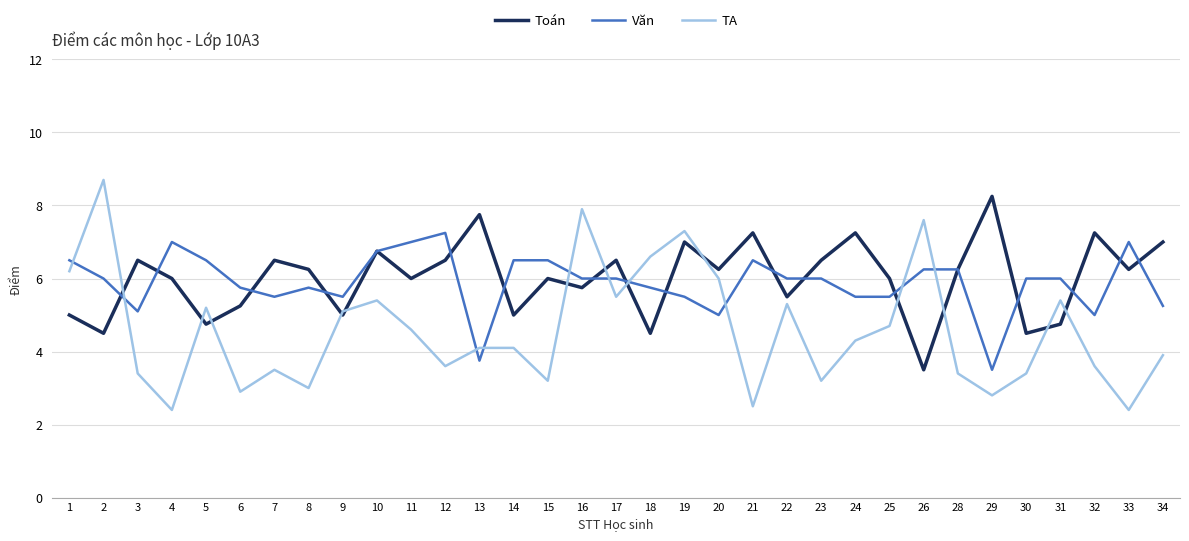

What is the difference between the highest and lowest values at 22?

0.7